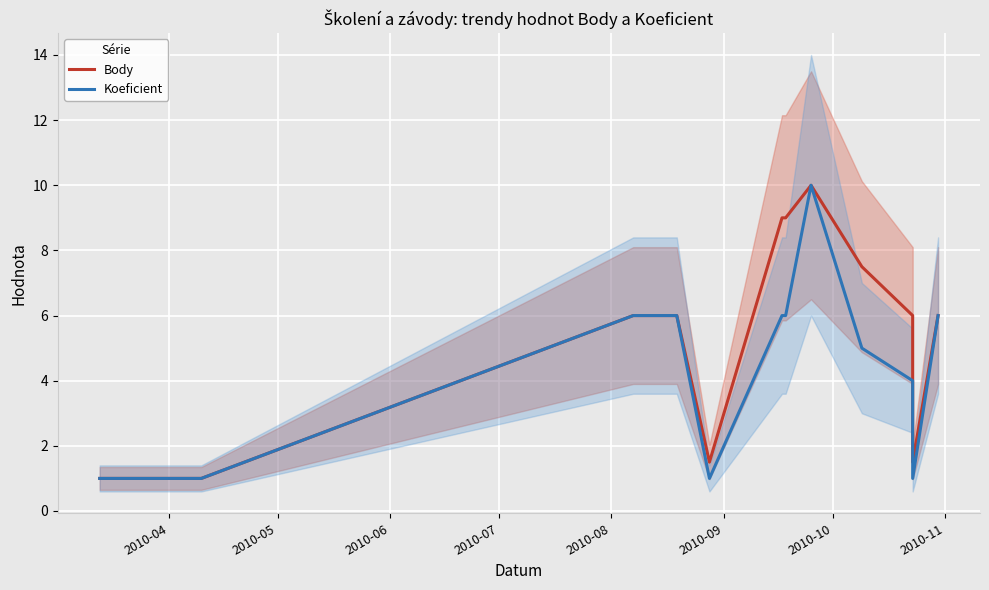

What is the average value of the Koeficient series?

4.5